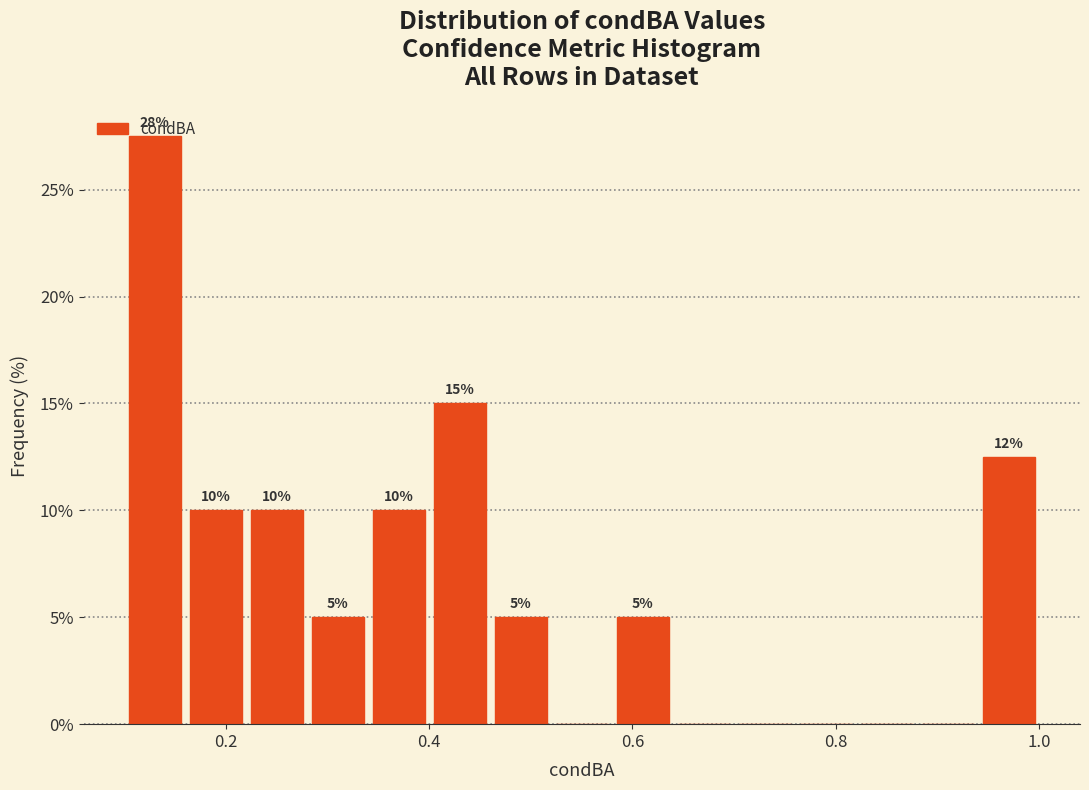

Read against the x-axis, roughly where is the centre of the tallest bar?

0.14